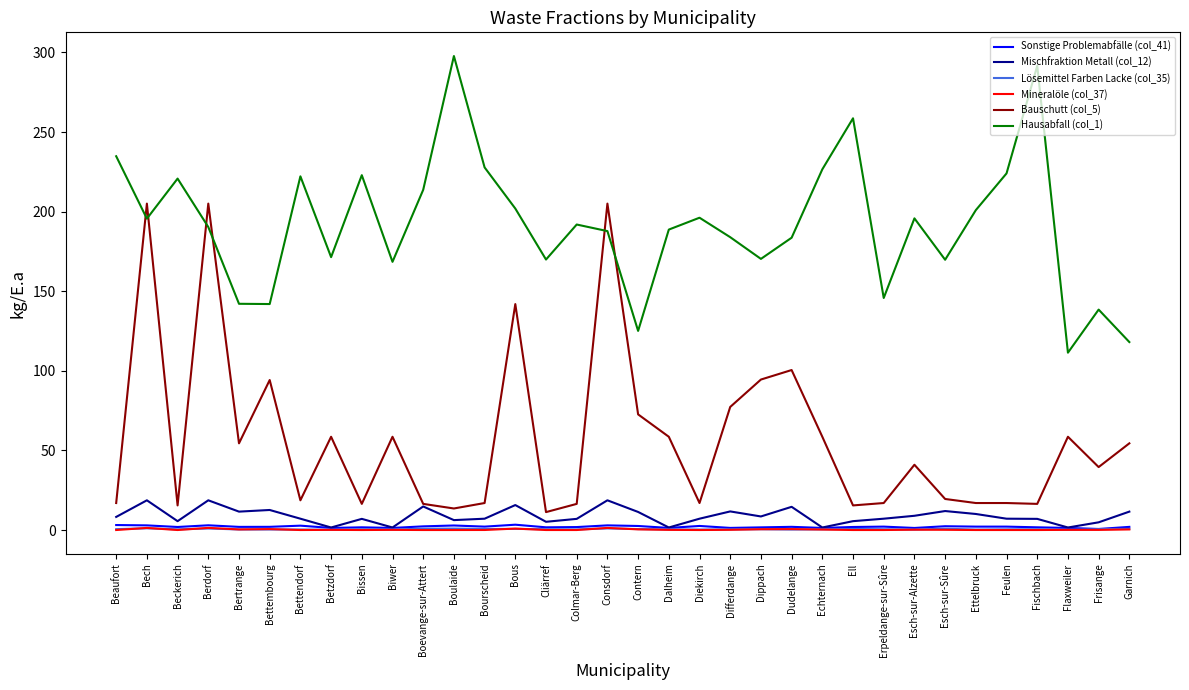

What is the greatest value displayed?

297.8